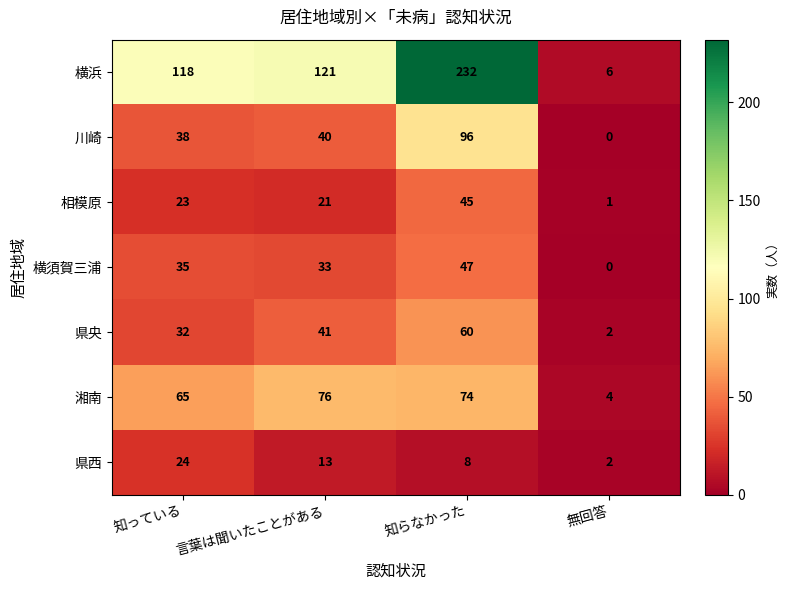

What is the sum of all 横浜 values?

477